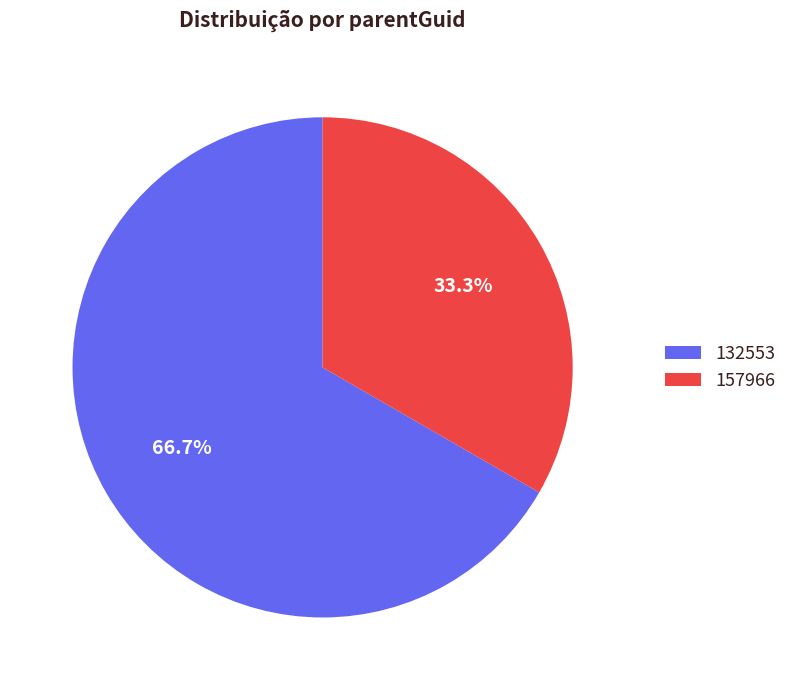

Is there any slice that represents more than half of the pie?

Yes